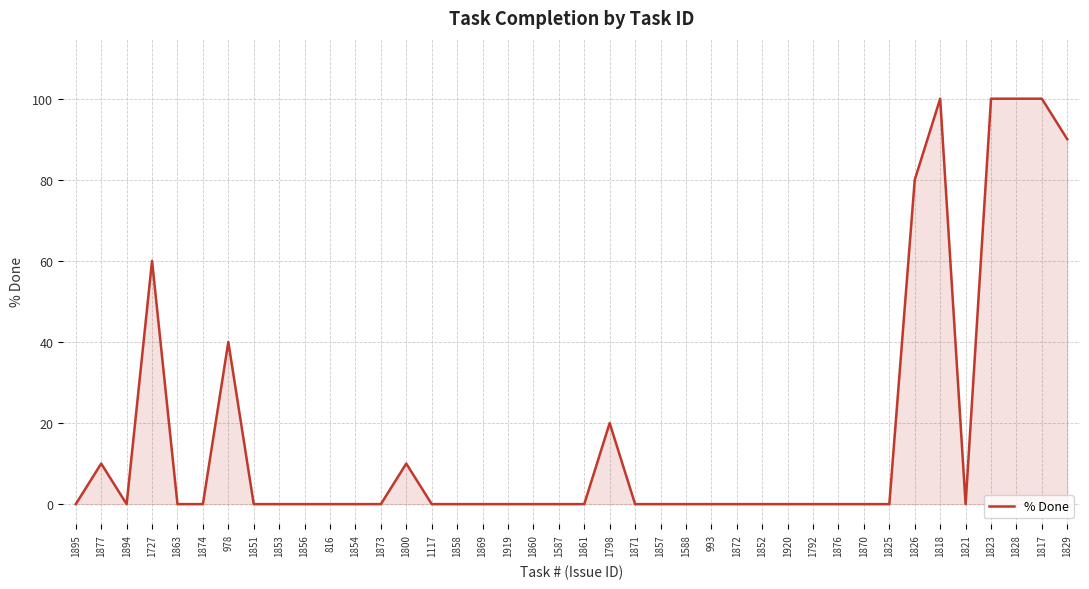

What is the difference between the second highest and second lowest values?

100